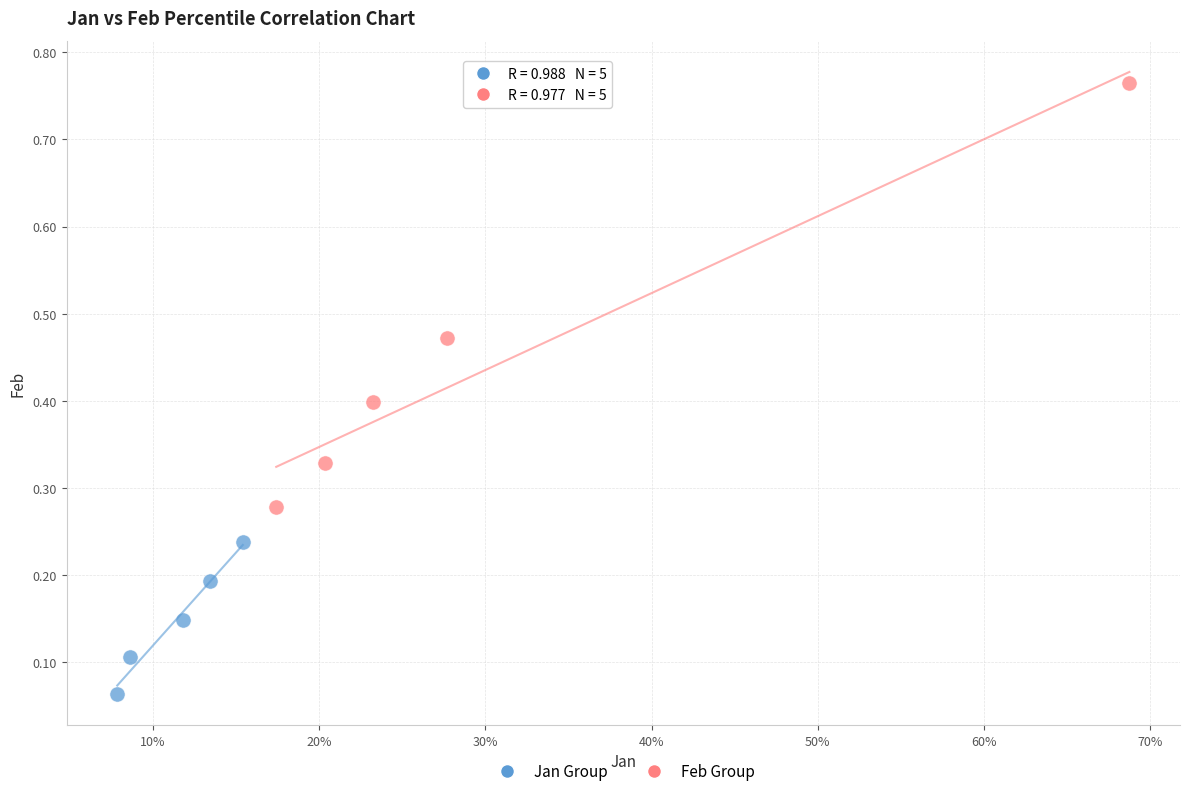

Which series has the largest Y range (max minus min)?

Feb Group